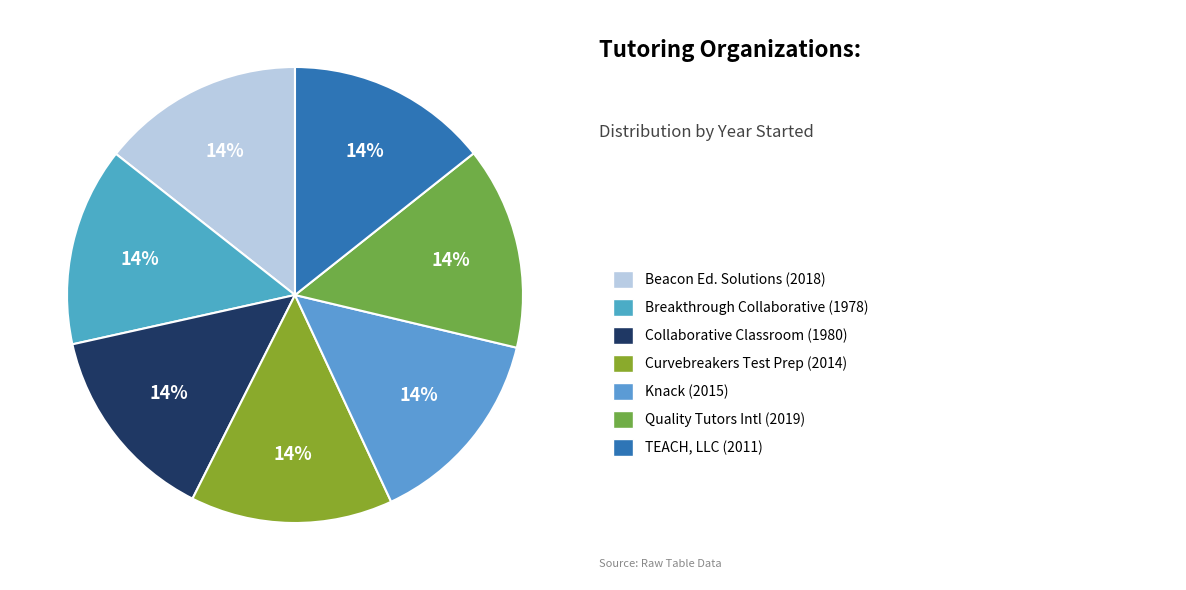

Which category has the smallest portion of the pie?

Breakthrough Collaborative